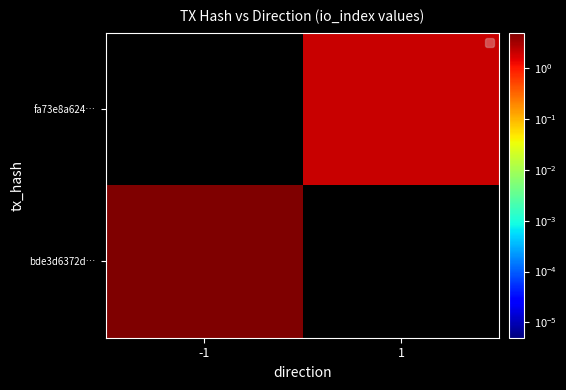

How many data points does each series have?

2